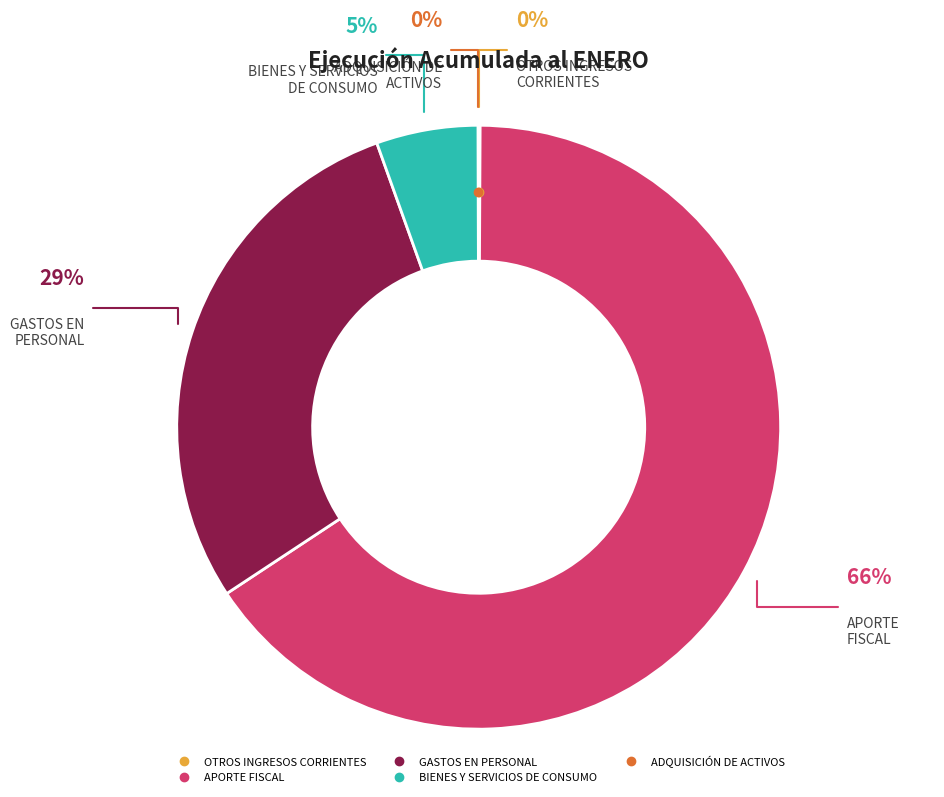

To the nearest percent, what is the difference between the largest and smallest slice percentages?

66%